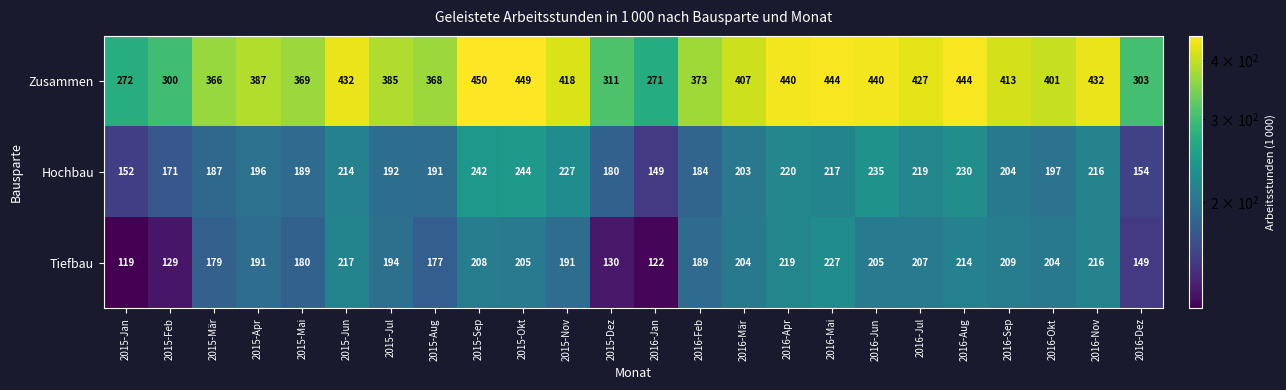

At which label does Zusammen reach its peak?

2015-Sep